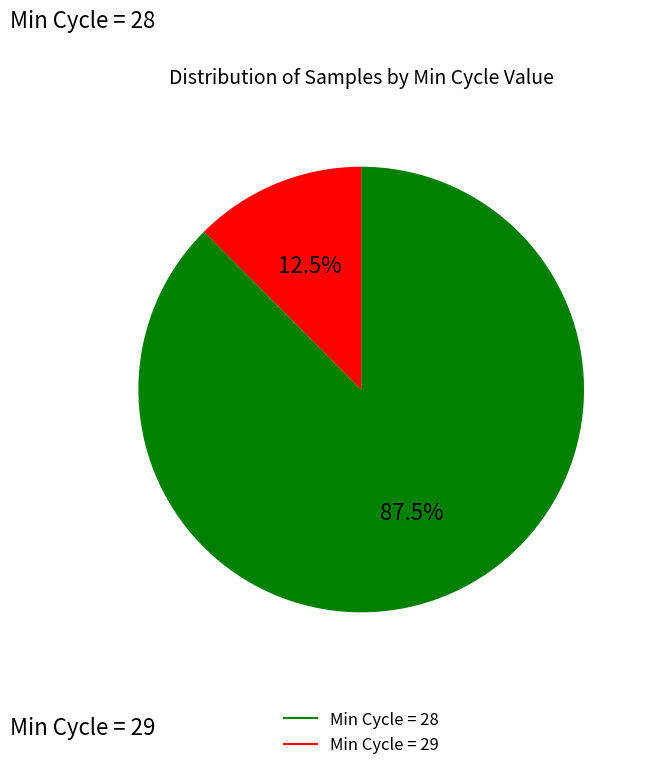

Is there a majority slice in this chart?

Yes